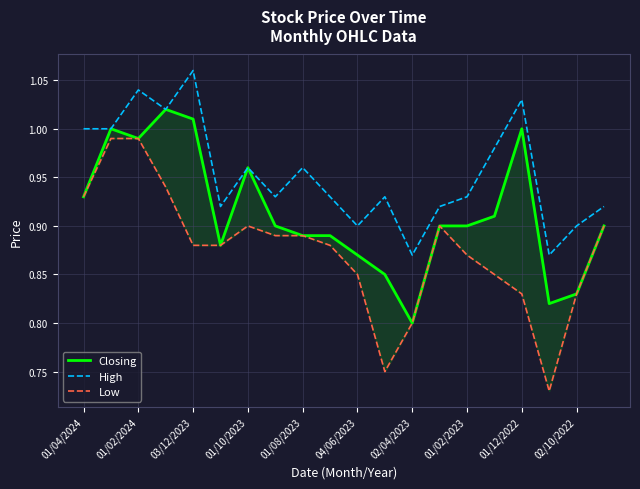

What is the total value across all series at 19?

2.7